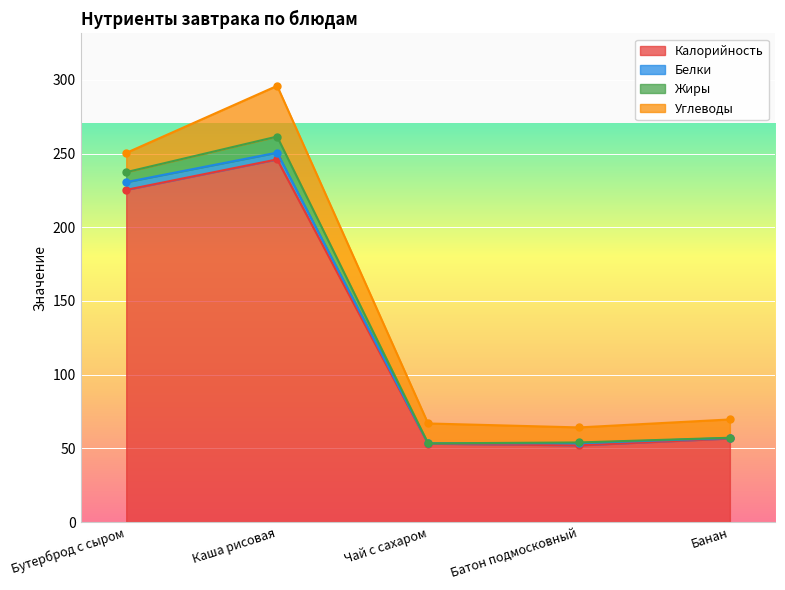

What is the difference between the second highest and minimum values in the Жиры series?

186.2